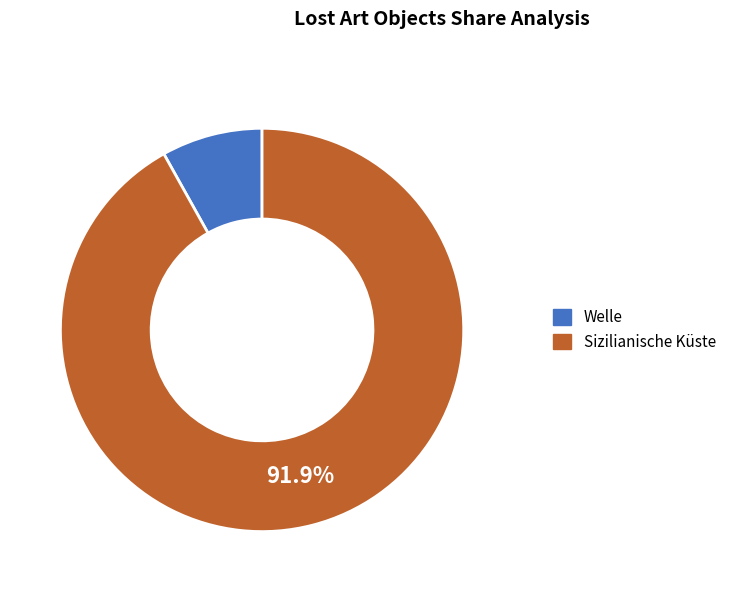

Which category accounts for the majority?

Sizilianische Küste